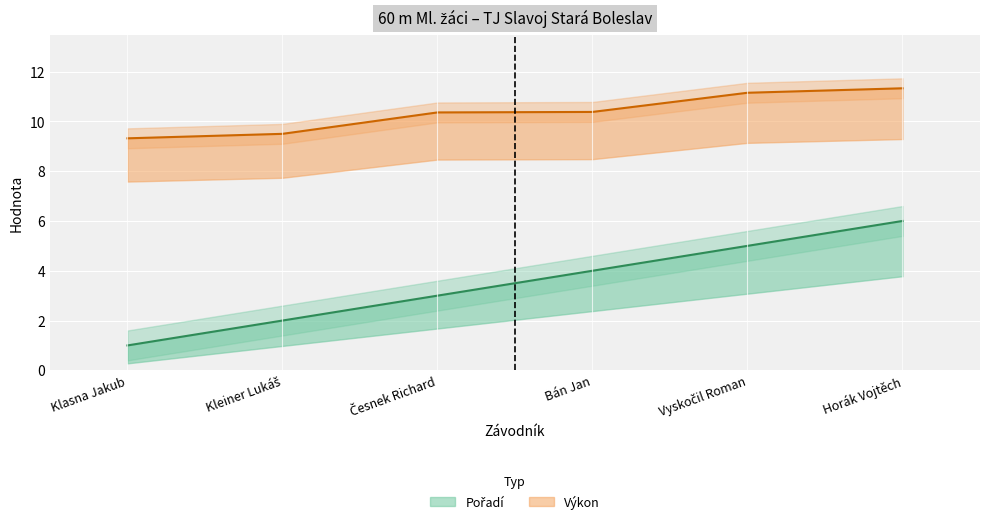

Reading left to right, what are all the values shown in this chart?

Pořadí: Klasna Jakub=1.0	Kleiner Lukáš=2.0	Česnek Richard=3.0	Bán Jan=4.0	Vyskočil Roman=5.0	Horák Vojtěch=6.0
Výkon: Klasna Jakub=9.3	Kleiner Lukáš=9.5	Česnek Richard=10.4	Bán Jan=10.4	Vyskočil Roman=11.2	Horák Vojtěch=11.3